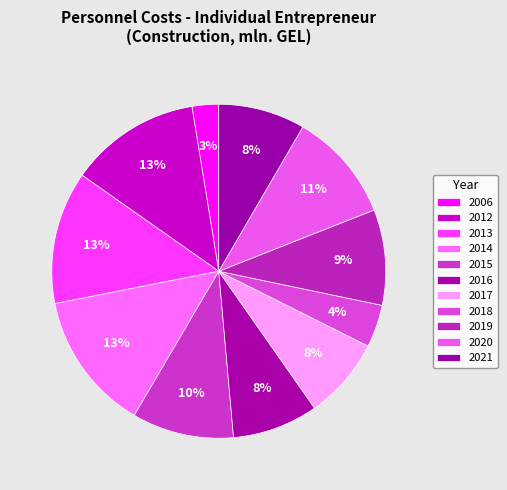

Rank the categories by value from lowest to highest.

2006, 2018, 2017, 2016, 2021, 2019, 2015, 2020, 2012, 2013, 2014